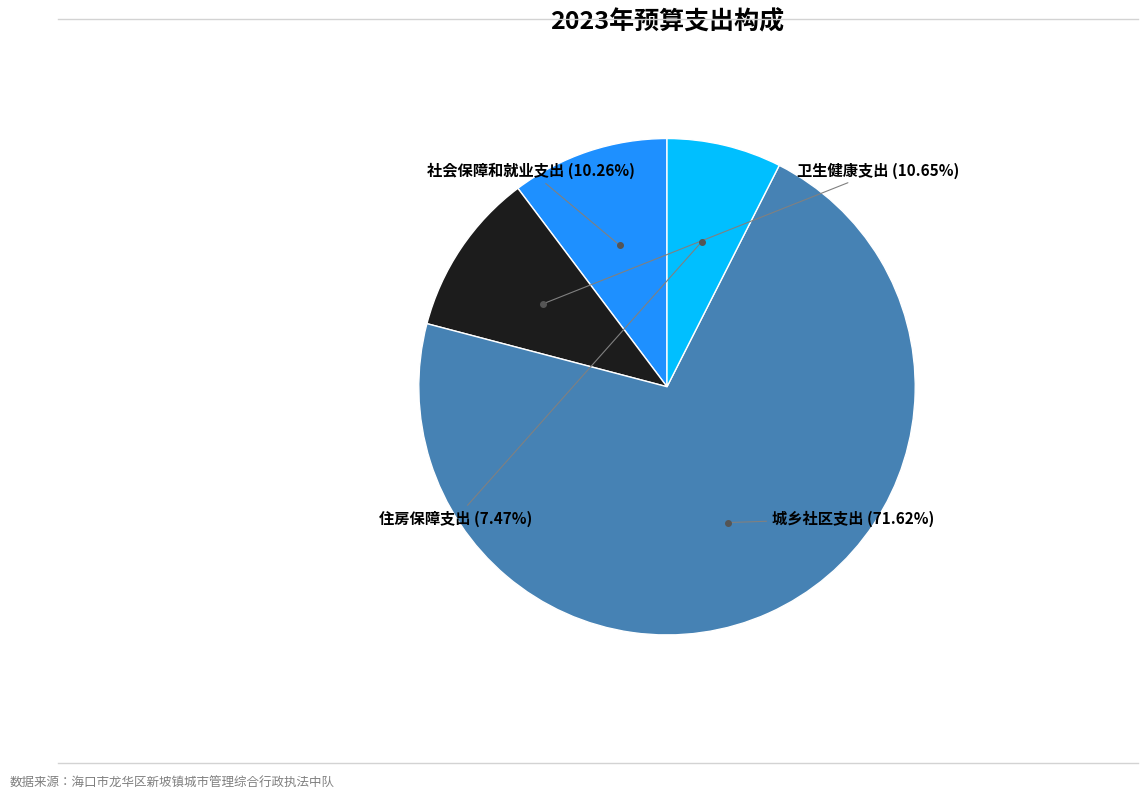

Is there a majority slice in this chart?

Yes